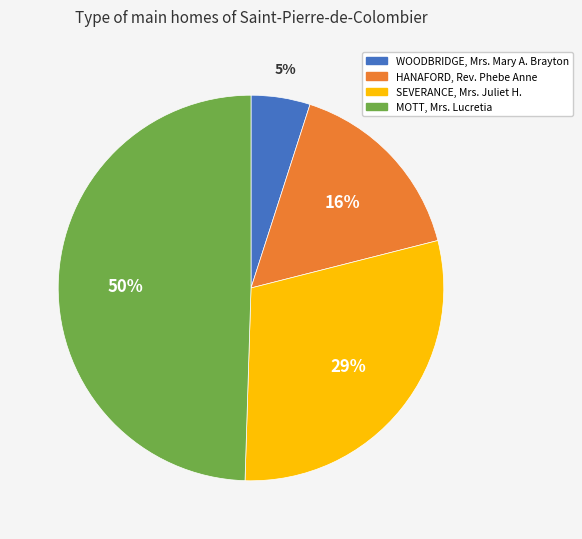

Approximately how many times larger is the value at MOTT, Mrs. Lucretia compared to HANAFORD, Rev. Phebe Anne?

3.1